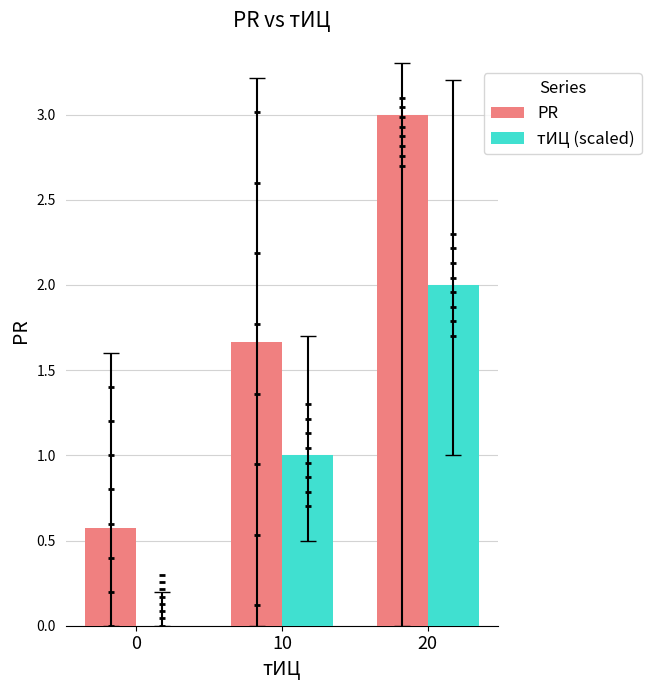

At how many categories does at least one series exceed 0?

3